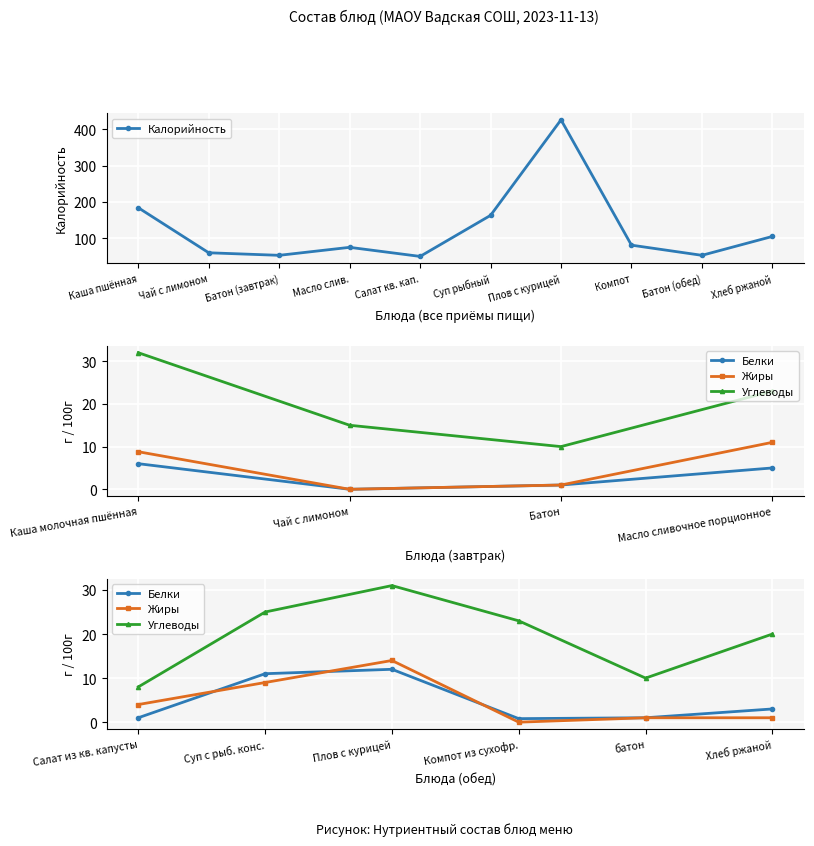

Read the Жиры value at Жиры.

1.0